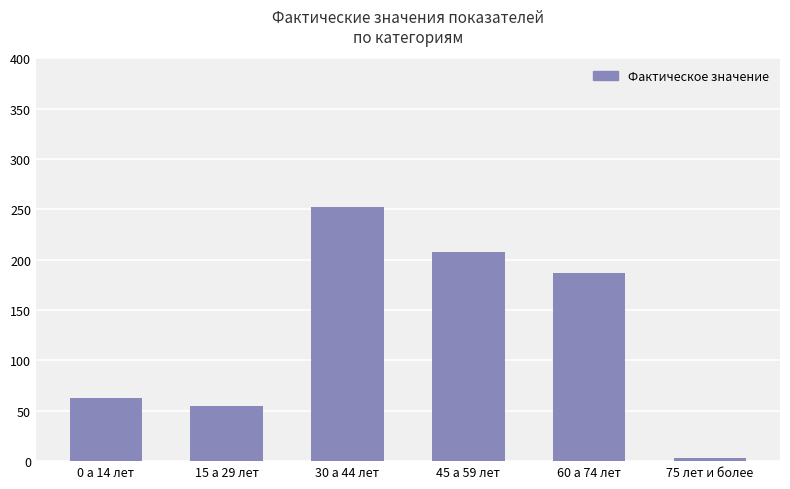

What is the sum of the values at 75 лет и более and 60 а 74 лет?

190.2